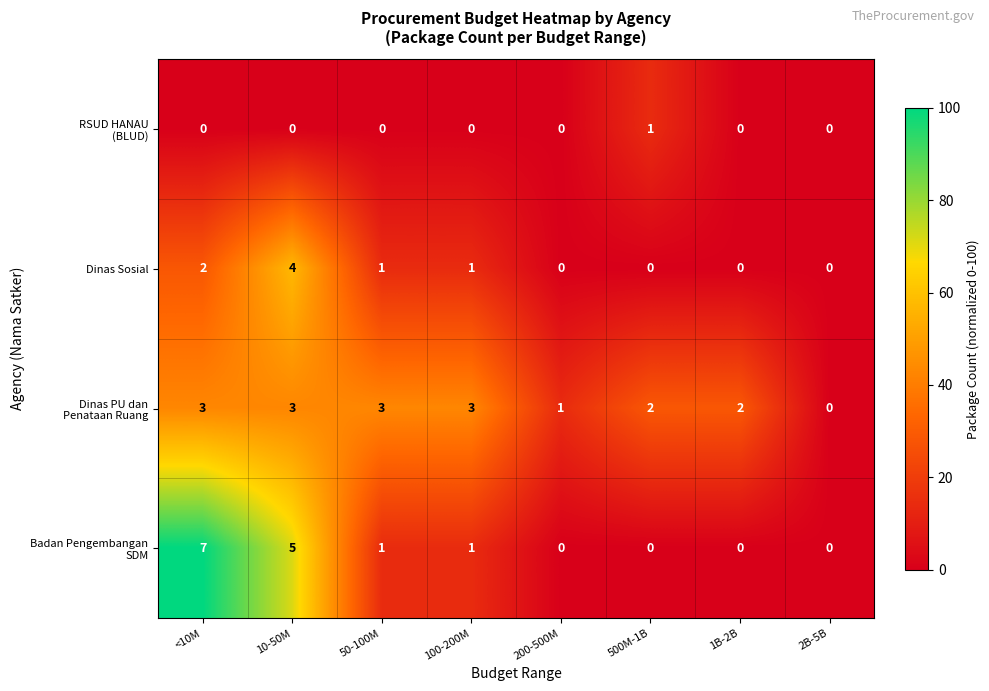

What is the greatest value displayed?

7